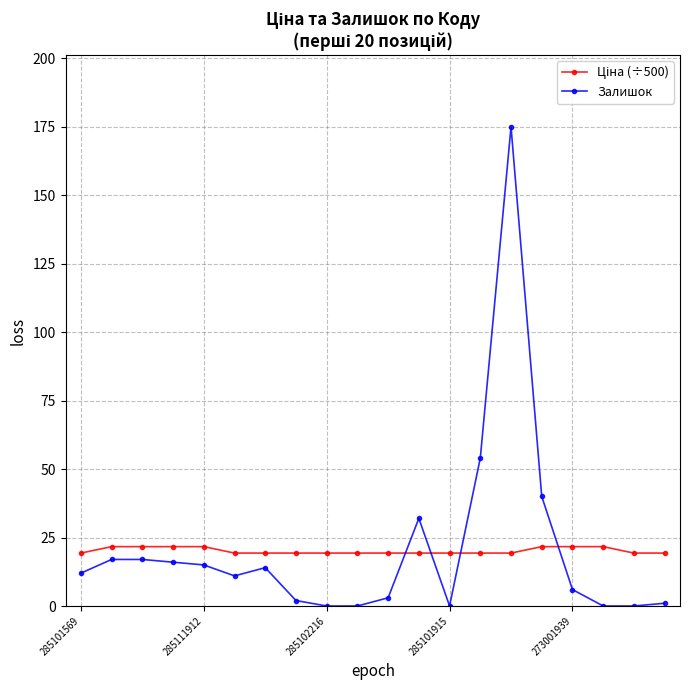

True or false: Залишок has more than 0 points higher than both neighbors.

True